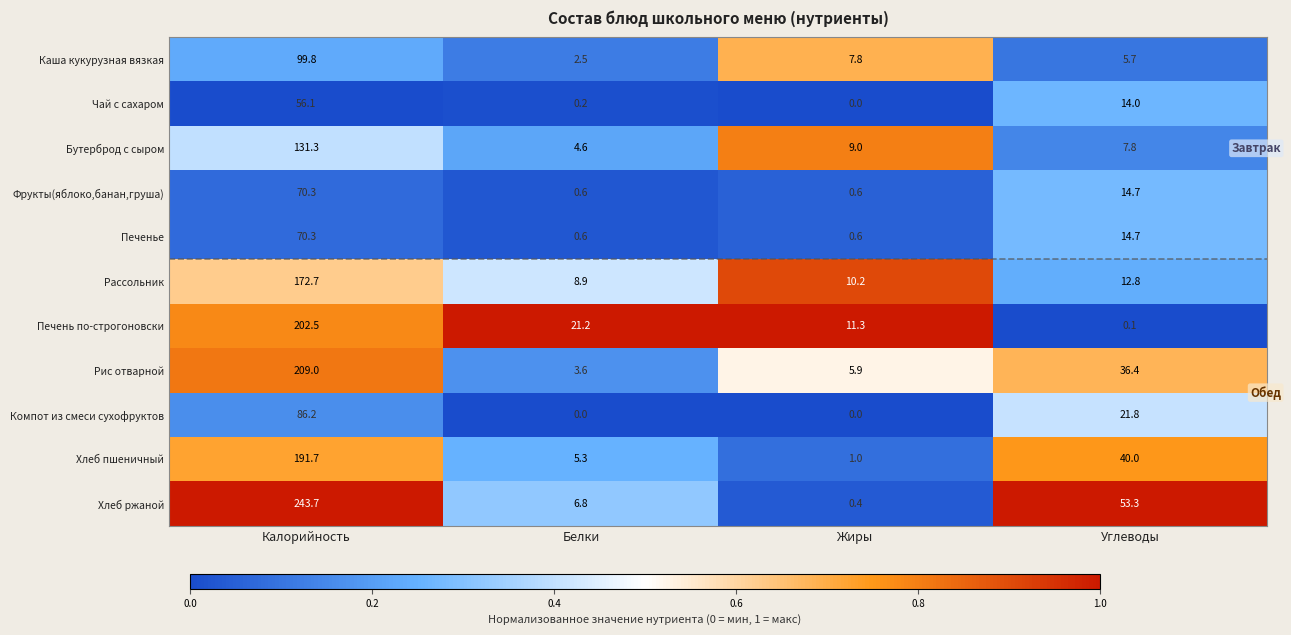

True or false: Фрукты(яблоко,банан,груша) has a value of 20.8 at Углеводы.

False